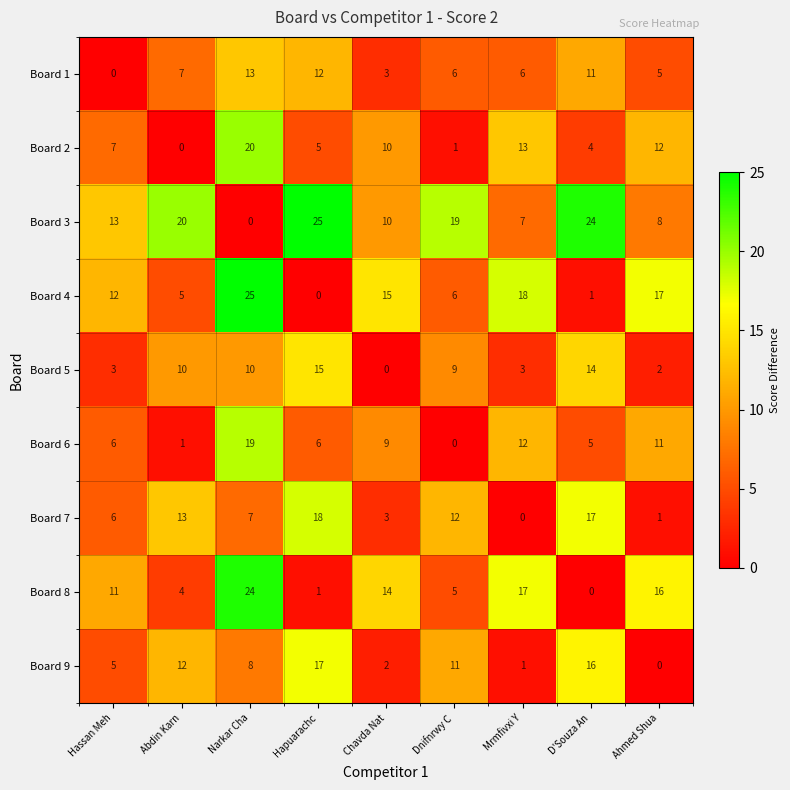

Where is Board 4 nearest to the value 12?

Hassan Meh